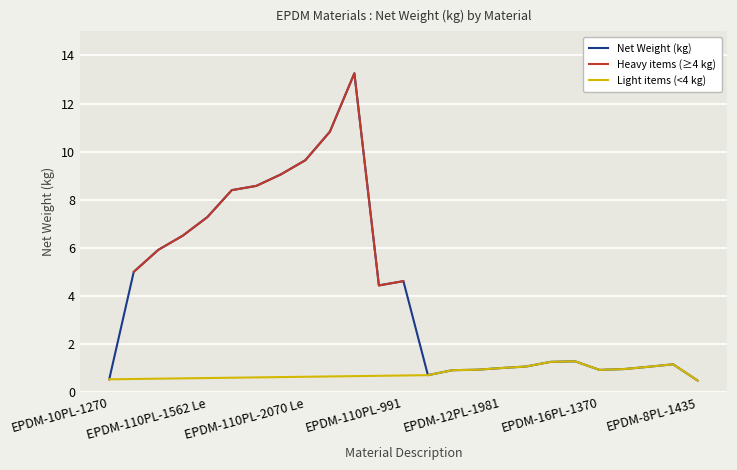

What is the label of the 25th point from the left?

EPDM-8PL-1435